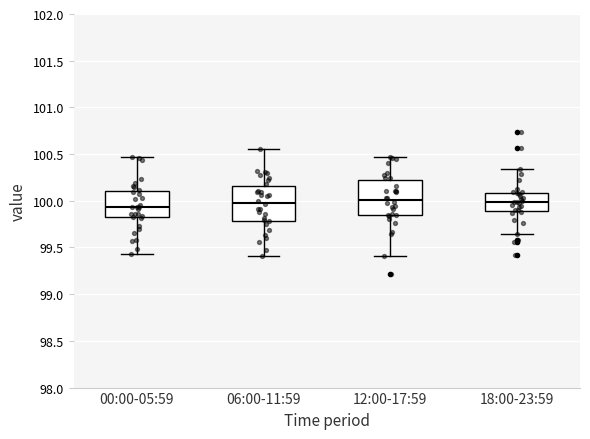

Where is the upper edge of the box for 06:00-11:59 on the y-axis? The values are not printed on the chart, so give them approximately, as read against the axis.

100.15